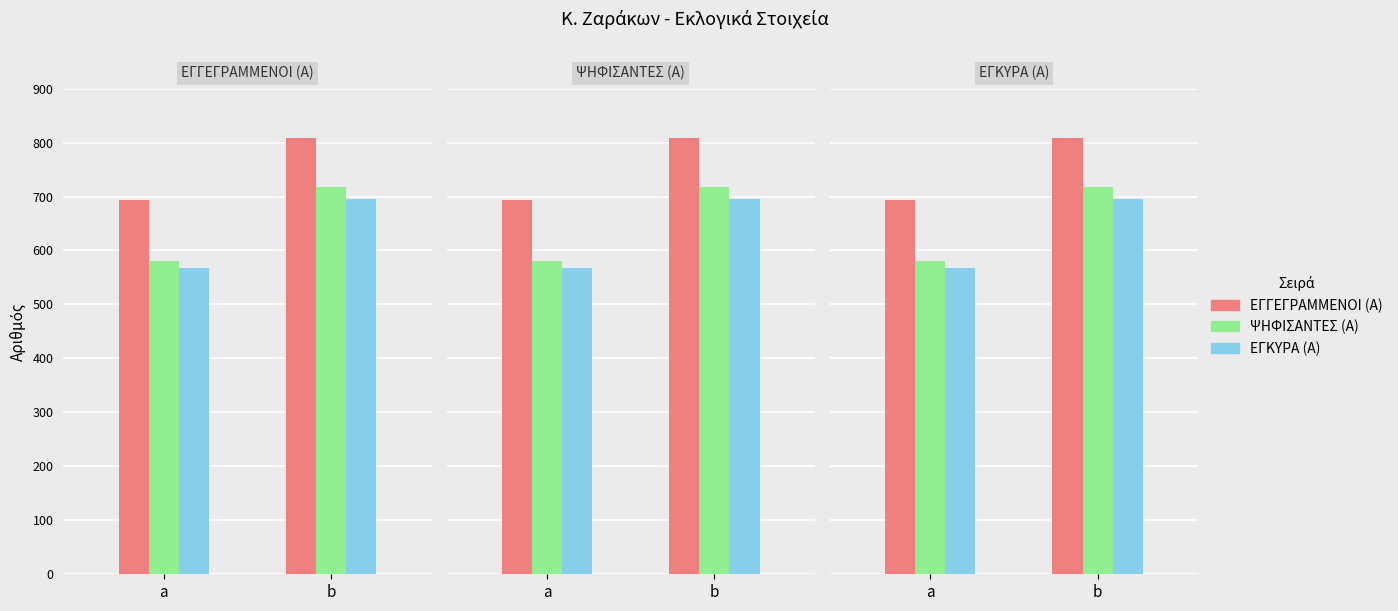

What is the average value of the ΕΓΓΕΓΡΑΜΜΕΝΟΙ (Α) series?

750.6